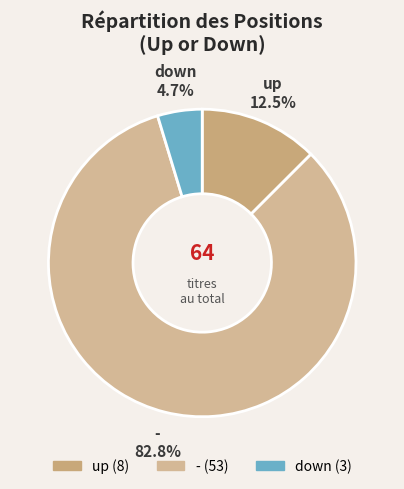

How many slices are in this pie chart?

3